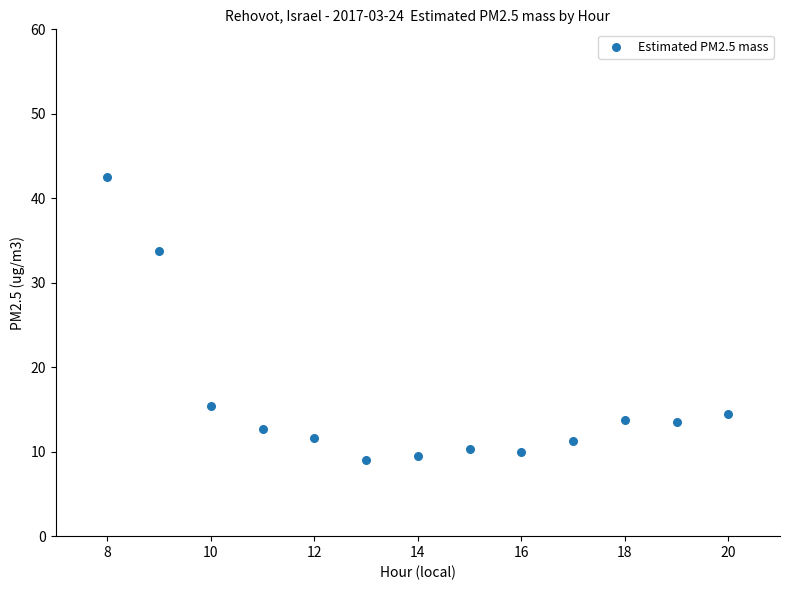

What is the range of X values (max minus min)?

12.0